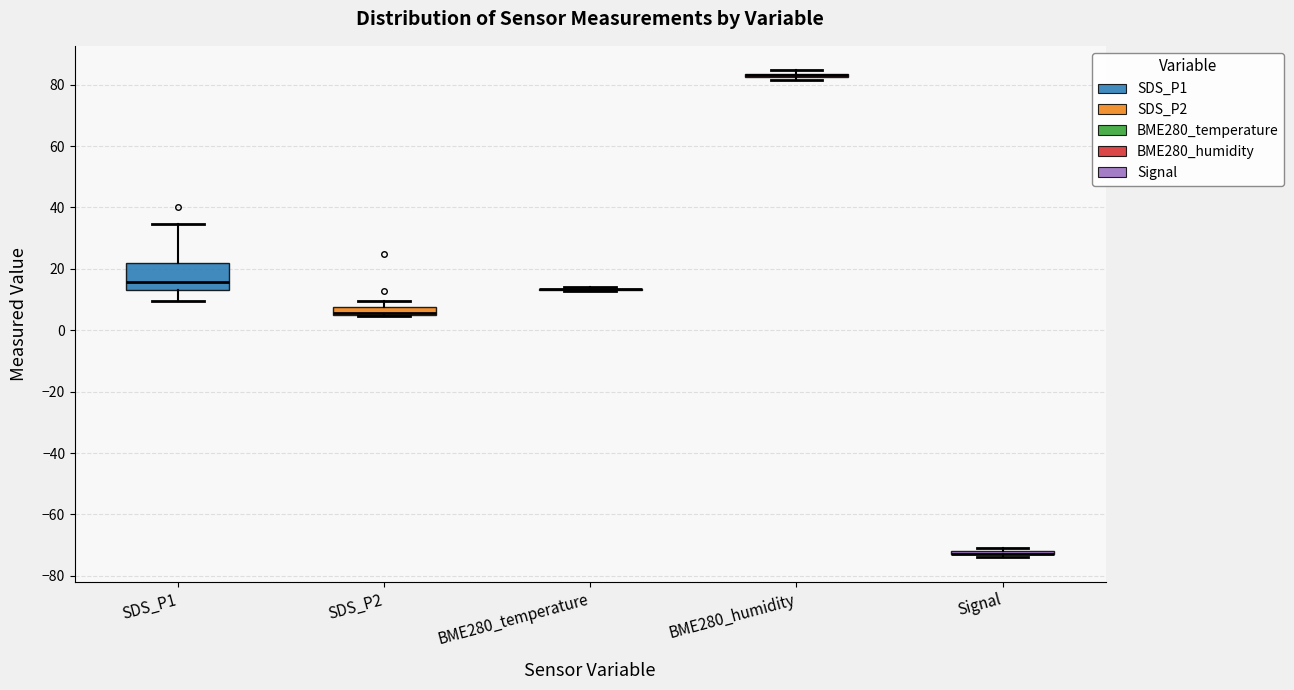

Which box is the tallest, from its lower edge to its upper edge?

SDS_P1